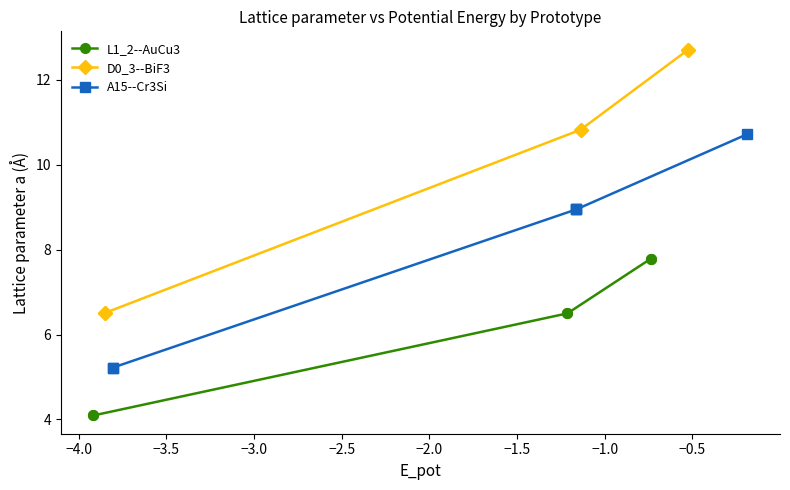

How many interior local peaks does the D0_3--BiF3 series have?

1